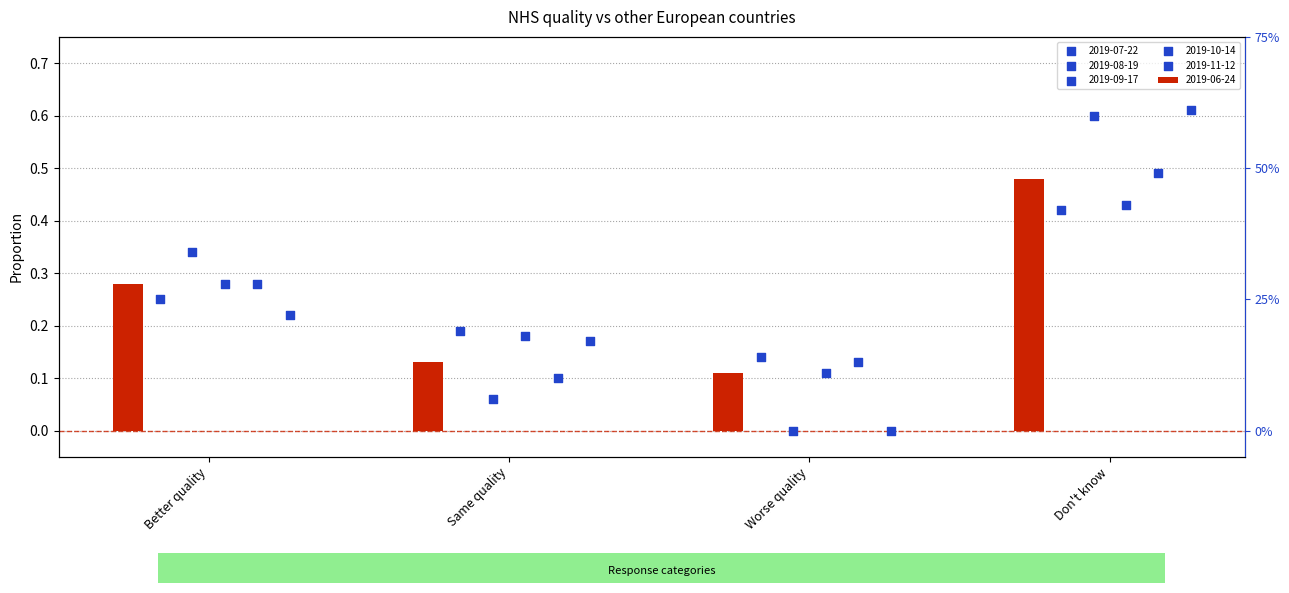

Which series contains the lowest Y value?

2019-08-19